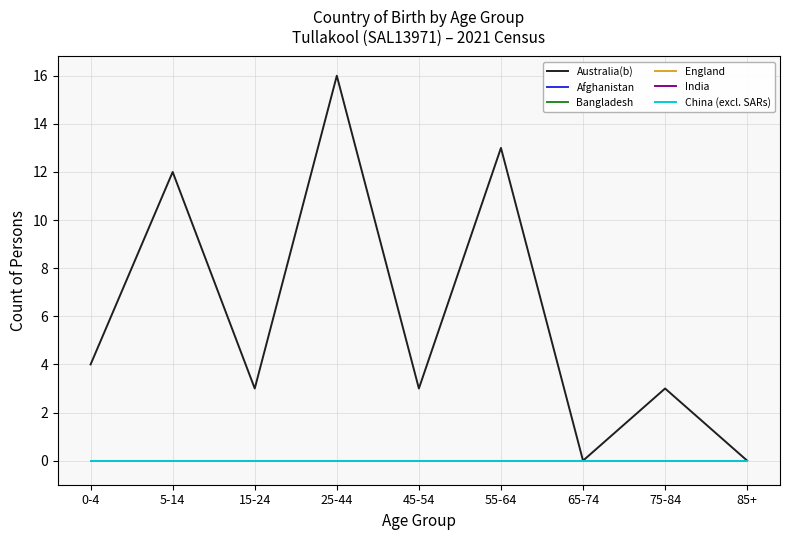

Is this an area chart (filled region under the line)?

No